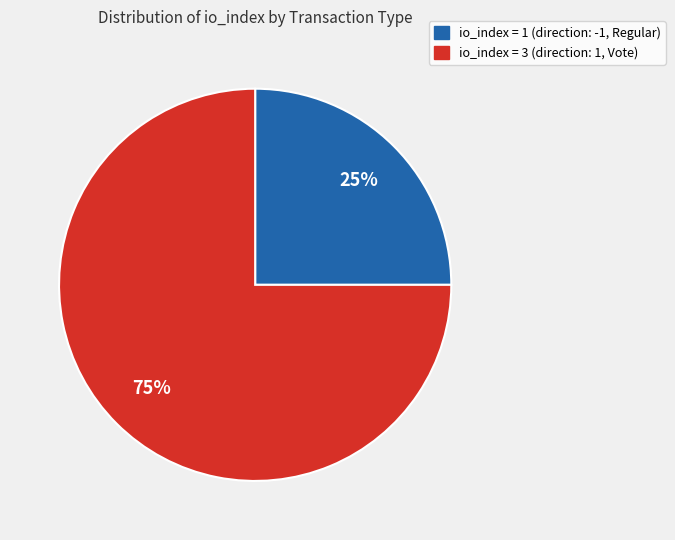

Is there any slice that represents more than half of the pie?

Yes